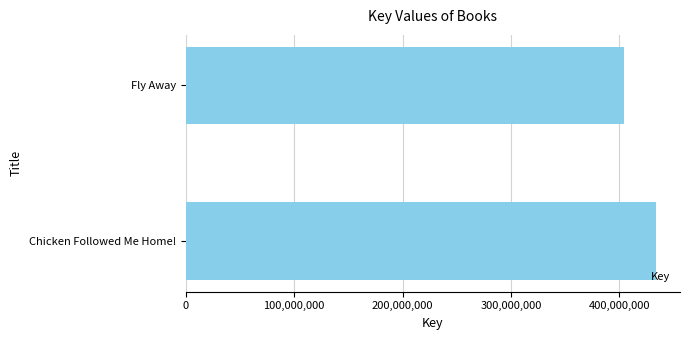

What is the average value?

419038356